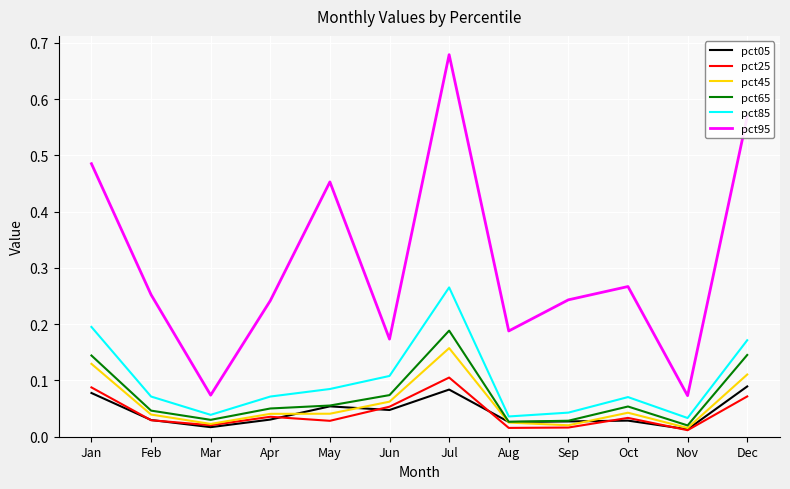

Is this an area chart (filled region under the line)?

No